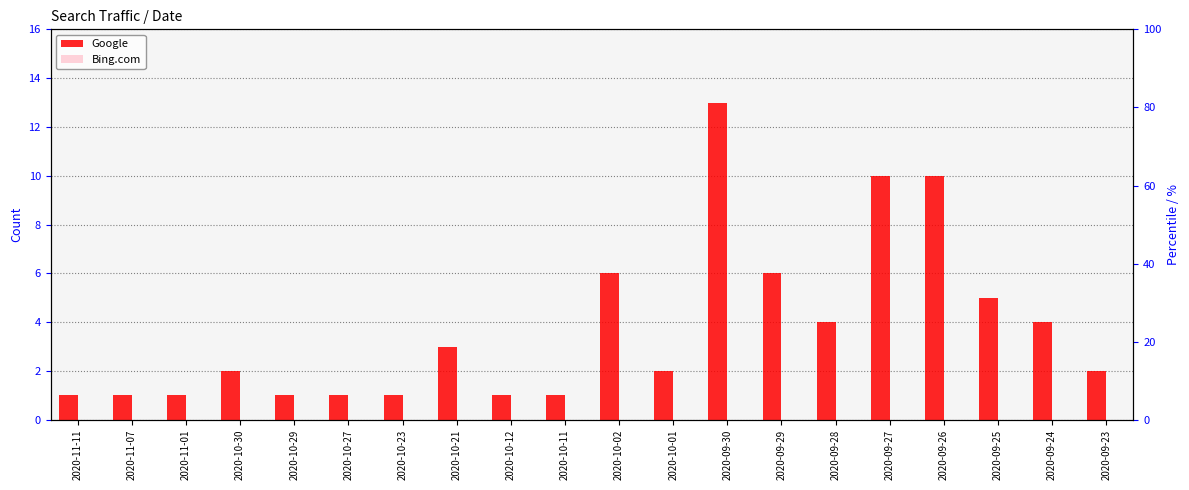

What is the spread (max minus min) of values at 2020-11-01?

1